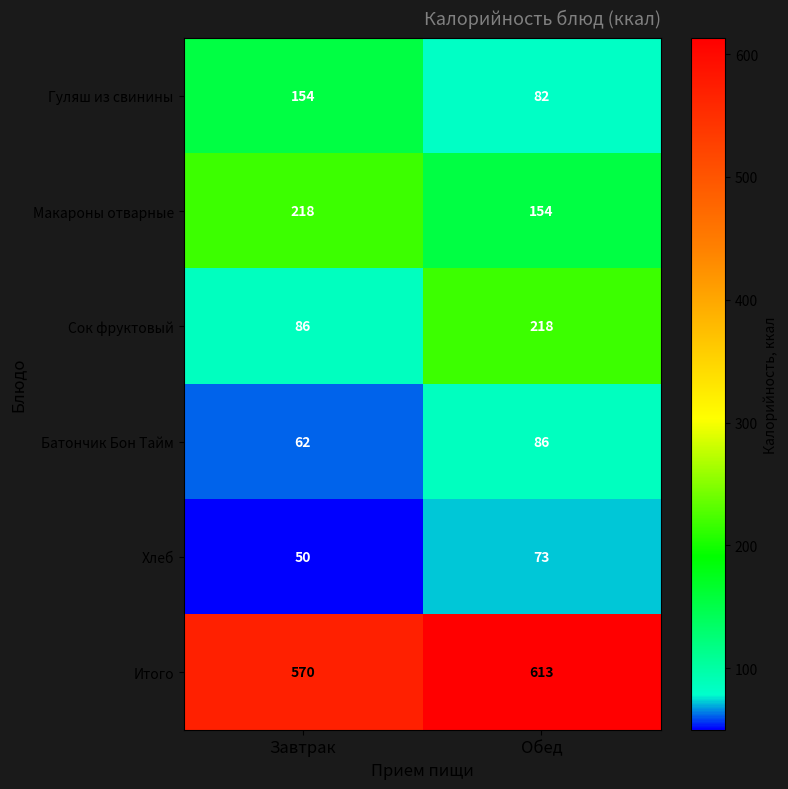

Reading left to right, list all the values displayed in this chart.

Гуляш из свинины: 154	82
Макароны отварные: 218	154
Сок фруктовый: 86	218
Батончик Бон Тайм: 62	86
Хлеб: 50	73
Итого: 570	613